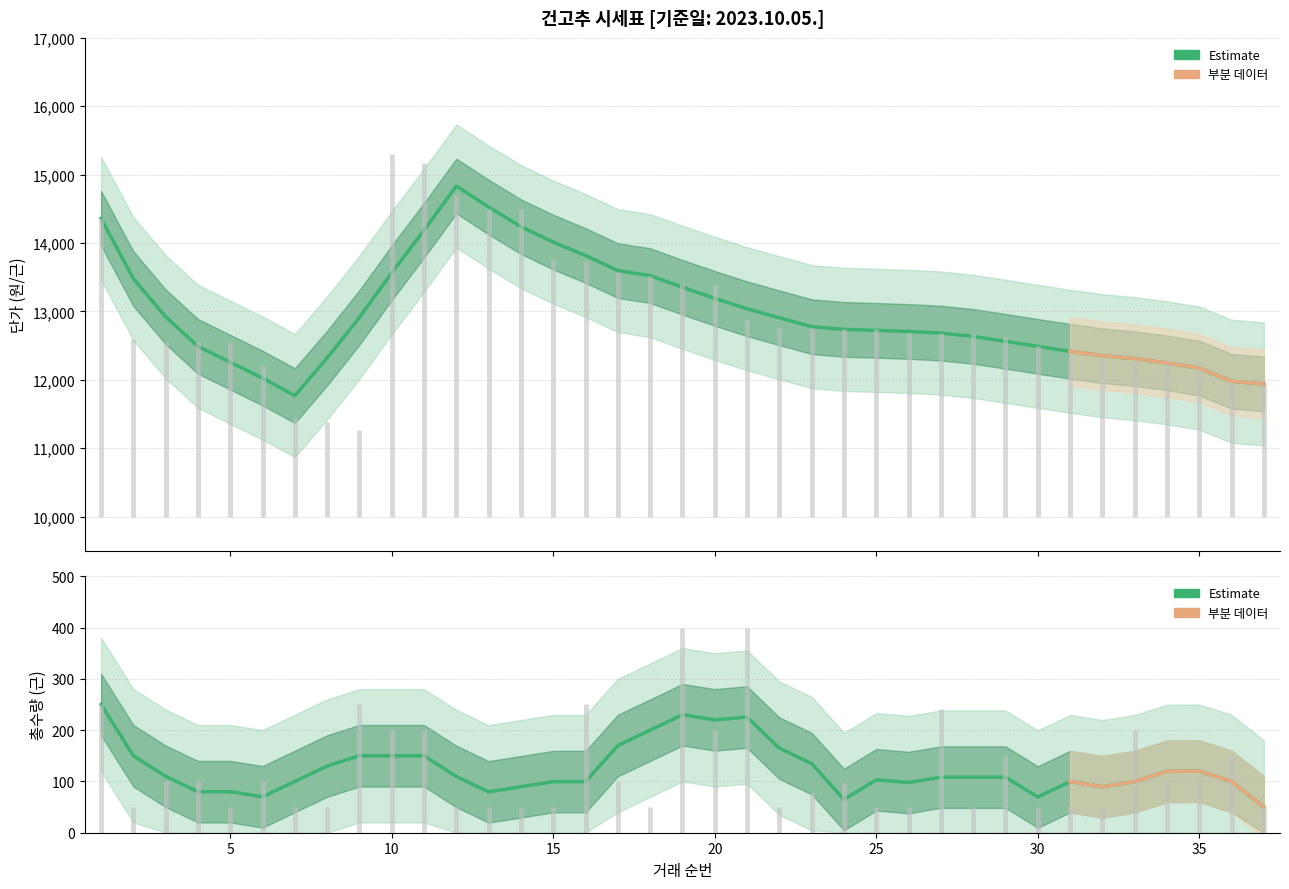

The value of 단가(근) at 2 is 4834. True or false?

False